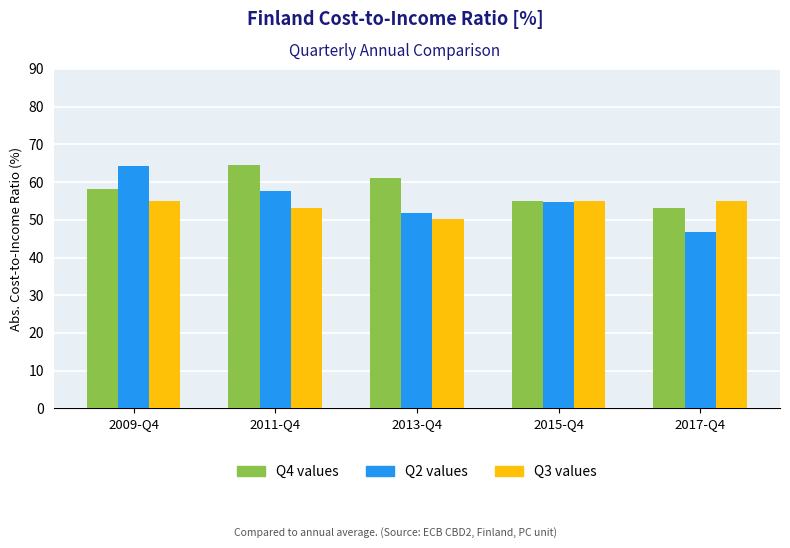

What is the smallest value displayed?

46.7